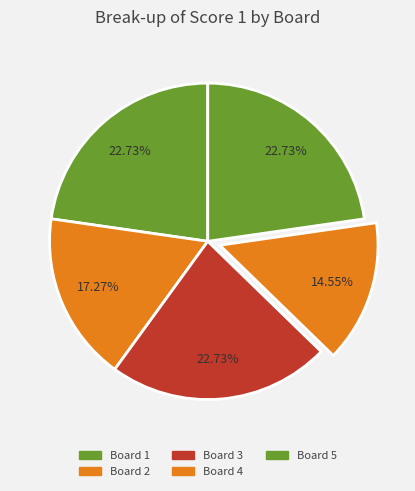

How many slices are in this pie chart?

5